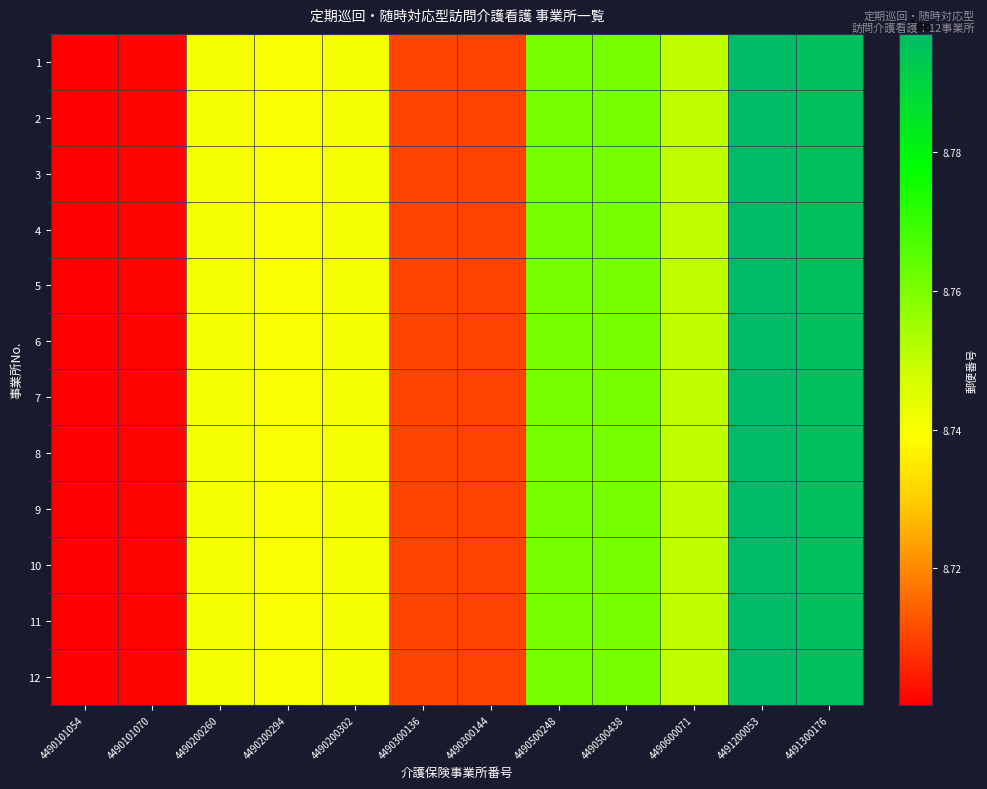

What is the total value across all series at 4490300136?

104521944